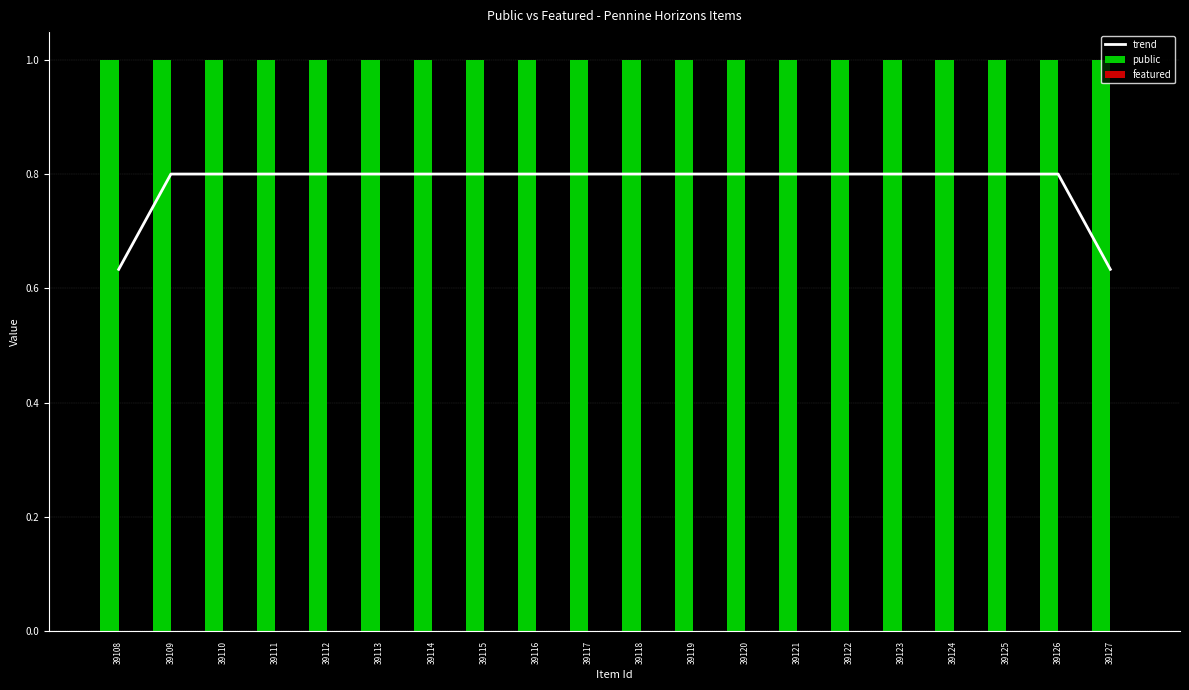

Count the number of categories in the chart.

20